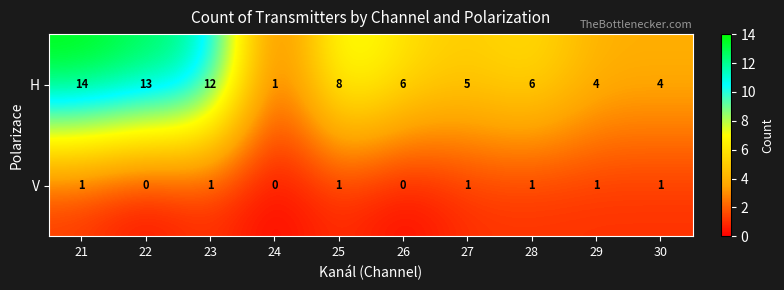

The value of V at 21 is 0. True or false?

False